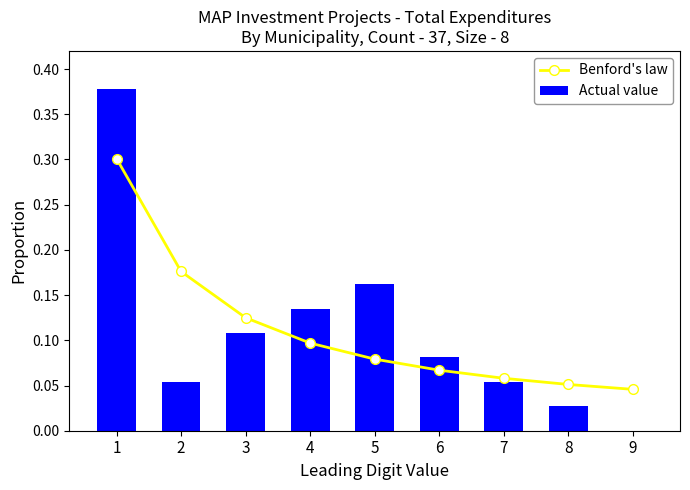

The value of Actual value at 4 is 0.1. True or false?

True